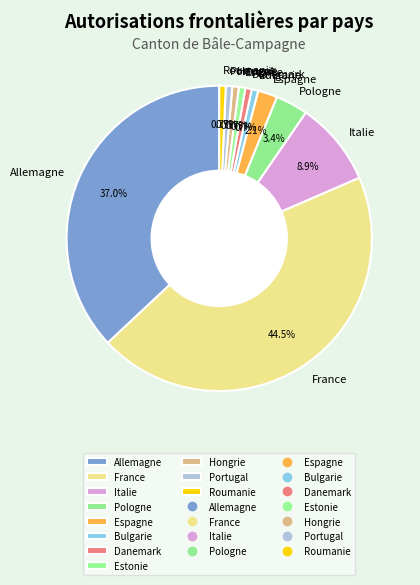

How many slices are in this pie chart?

11